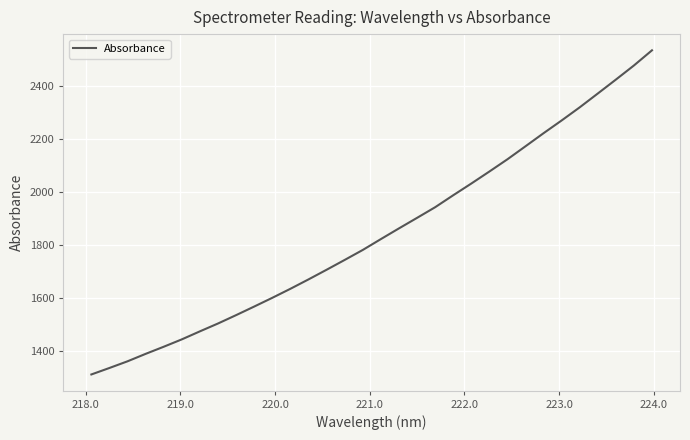

What is the maximum value shown in the chart?

2532.8